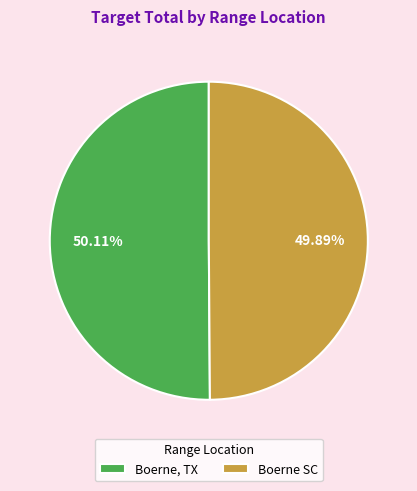

Approximately how many times larger is the value at Boerne, TX compared to Boerne SC?

1.0